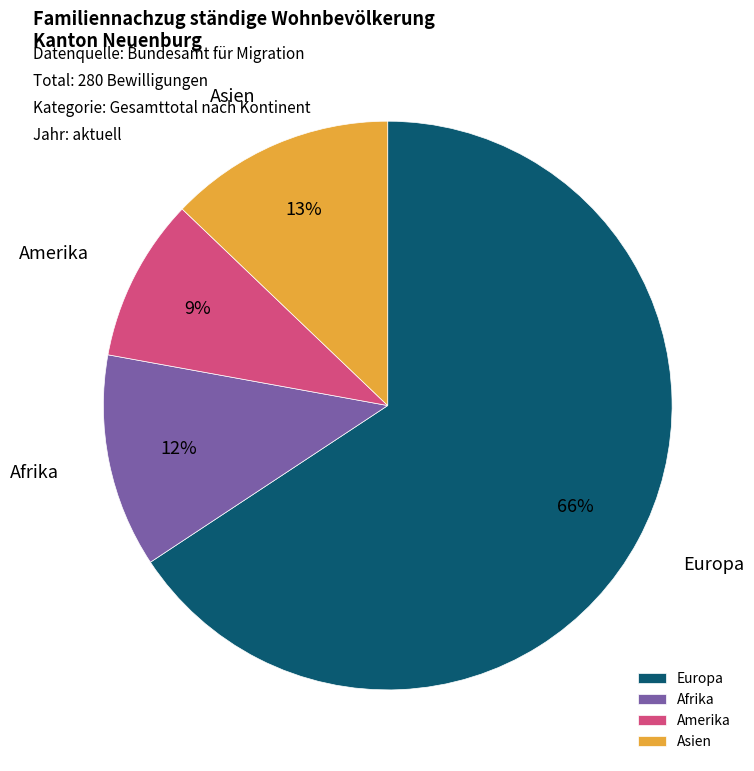

Is it true that Asien is 13% of the pie?

True